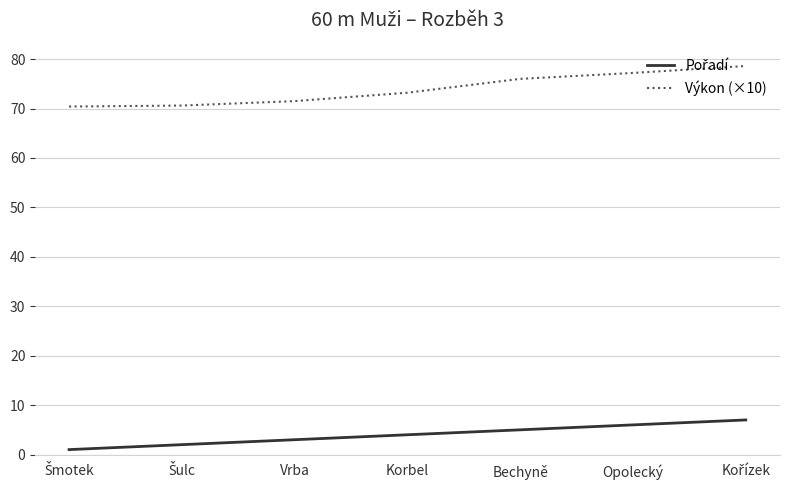

Which series has the largest total across all categories?

Výkon (×10)